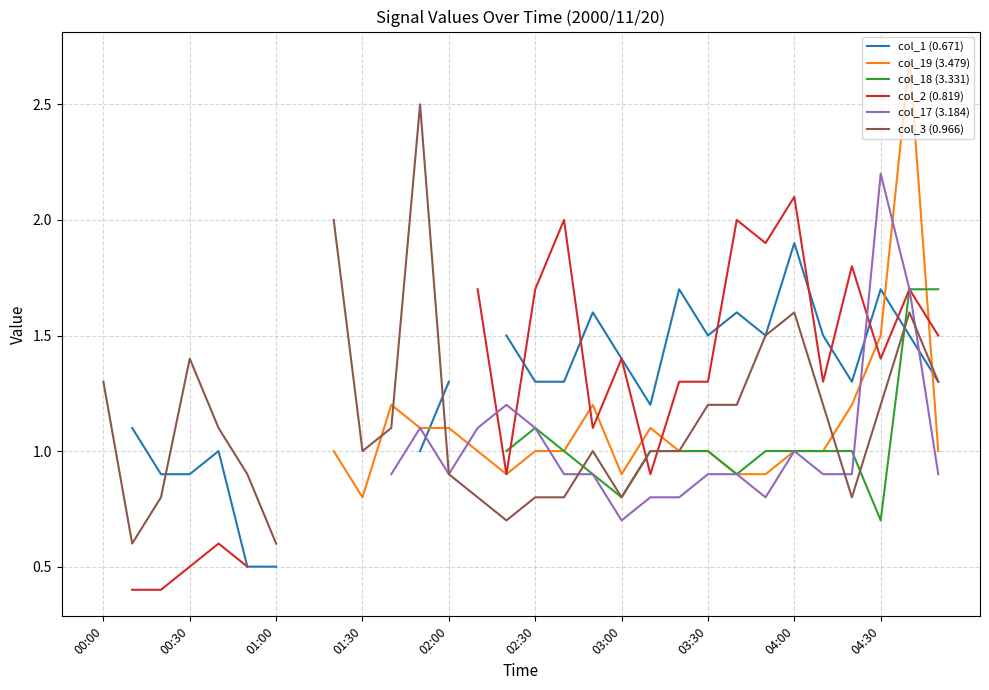

How many intersections are there between col_18 (3.331) and col_17 (3.184)?

1